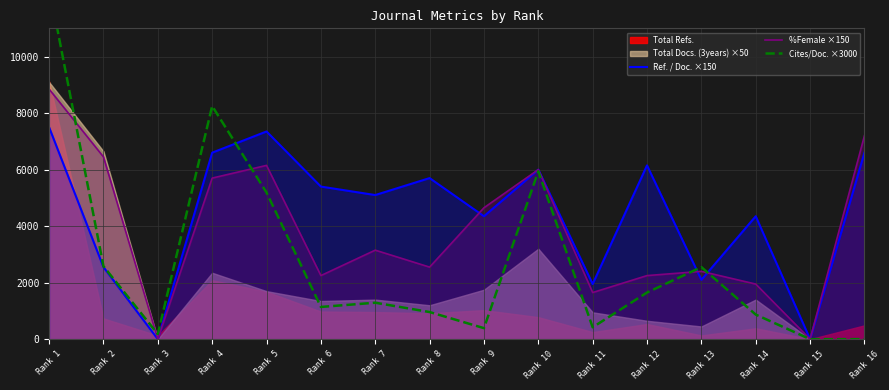

After their last crossing, which series has the higher values: %Female ×150 or Cites/Doc. ×3000?

%Female ×150